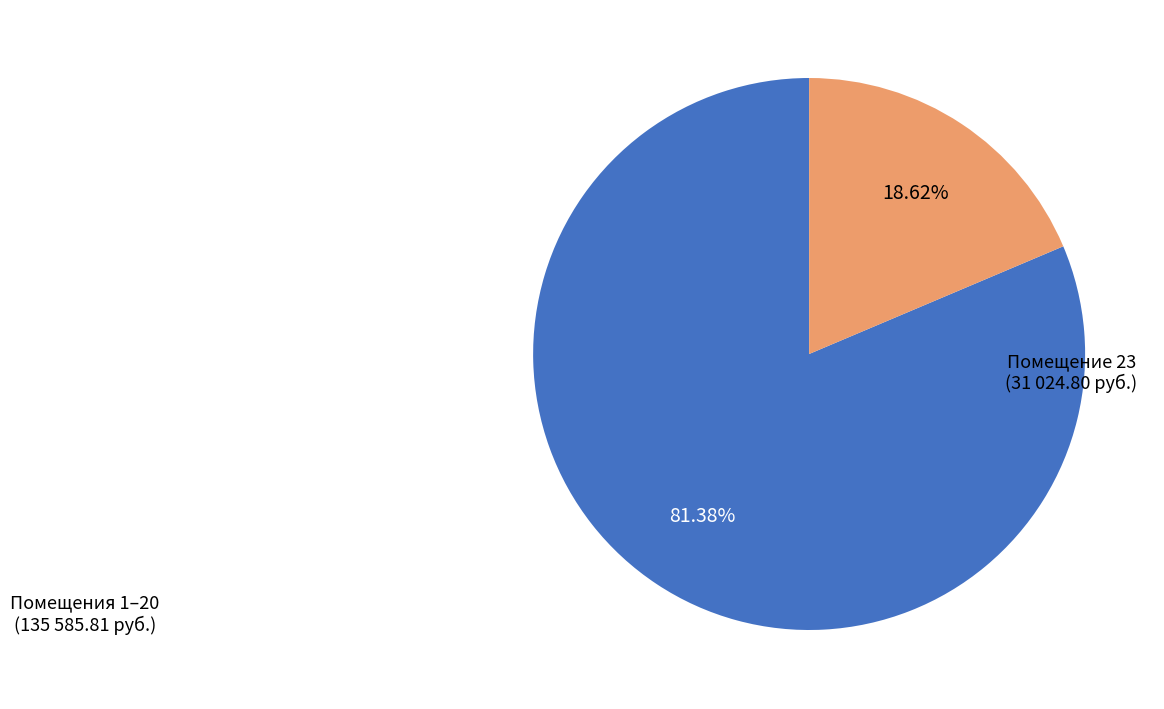

Does any single category account for the majority?

Yes